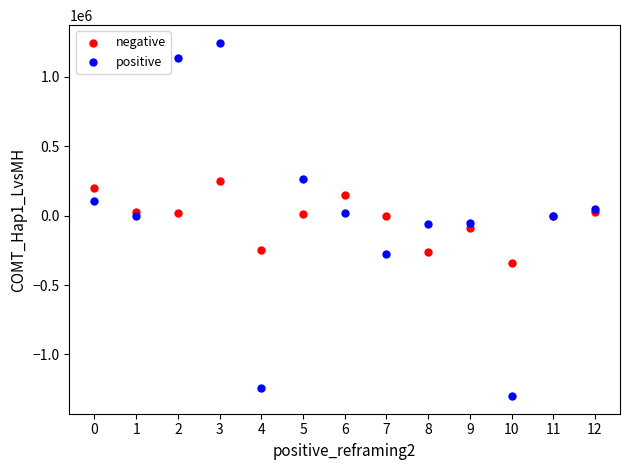

Which series contains the lowest Y value?

positive